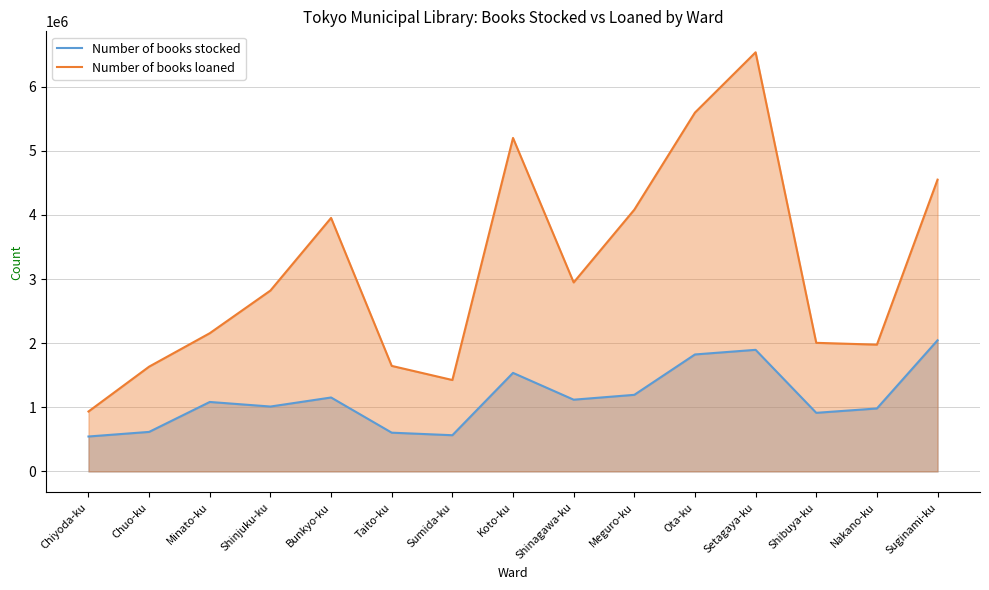

What is the value of the Number of books stocked point at the 1st from the left?

545246